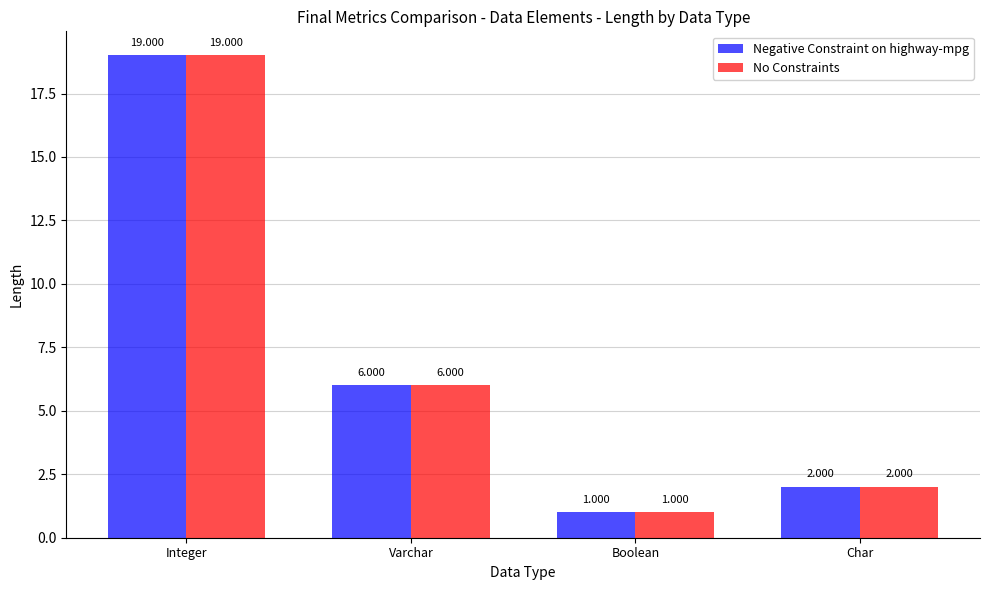

What is the difference between the Negative Constraint on highway-mpg values at Boolean and Varchar?

5